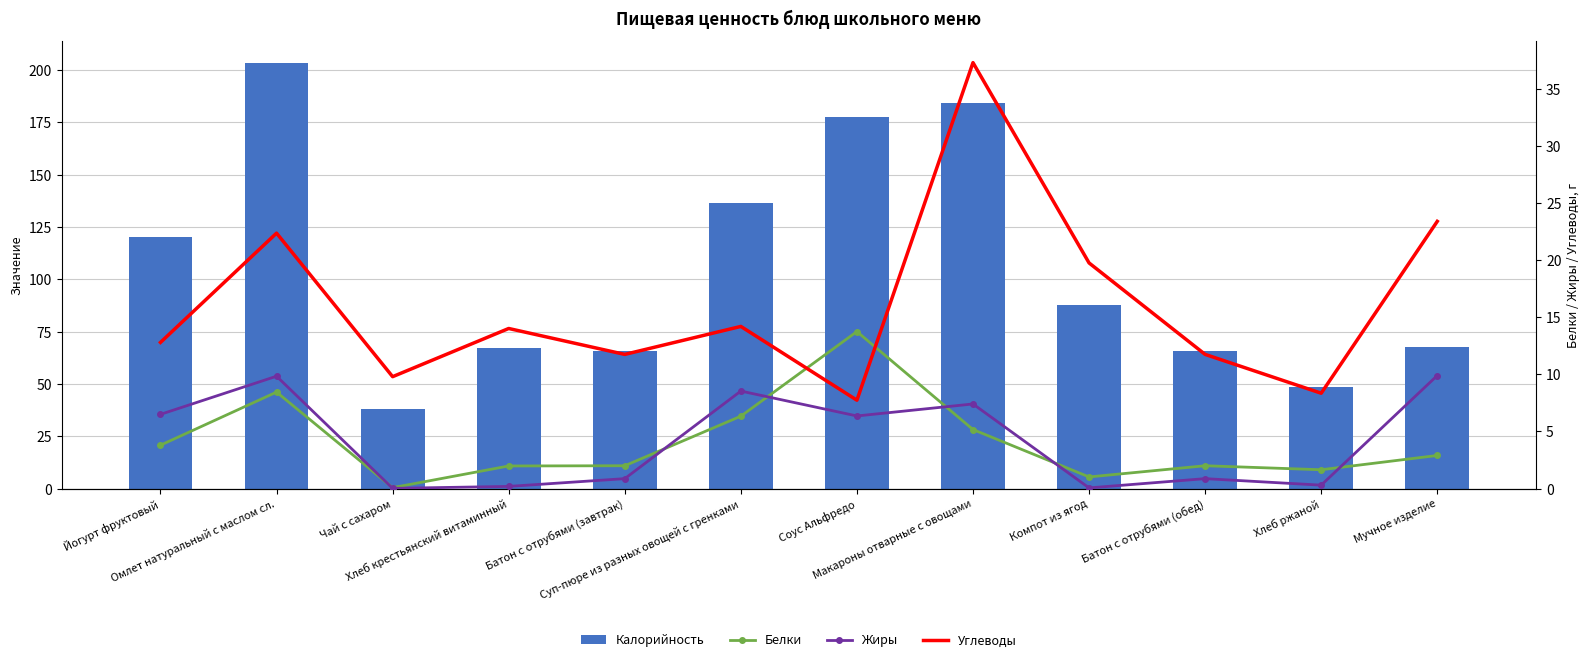

Reading left to right, list all the values displayed in this chart.

Калорийность: Йогурт фруктовый=120.3	Омлет натуральный с маслом сл.=203.4	Чай с сахаром=37.8	Хлеб крестьянский витаминный=67.2	Батон с отрубями (завтрак)=65.6	Суп-пюре из разных овощей с гренками=136.5	Соус Альфредо=177.7	Макароны отварные с овощами=184.3	Компот из ягод=87.6	Батон с отрубями (обед)=65.6	Хлеб ржаной=48.3	Мучное изделие=67.5
Белки: Йогурт фруктовый=3.8	Омлет натуральный с маслом сл.=8.4	Чай с сахаром=0.1	Хлеб крестьянский витаминный=2.0	Батон с отрубями (завтрак)=2.0	Суп-пюре из разных овощей с гренками=6.3	Соус Альфредо=13.8	Макароны отварные с овощами=5.2	Компот из ягод=1.0	Батон с отрубями (обед)=2.0	Хлеб ржаной=1.6	Мучное изделие=2.9
Жиры: Йогурт фруктовый=6.5	Омлет натуральный с маслом сл.=9.8	Чай с сахаром=0.0	Хлеб крестьянский витаминный=0.2	Батон с отрубями (завтрак)=0.9	Суп-пюре из разных овощей с гренками=8.5	Соус Альфредо=6.4	Макароны отварные с овощами=7.4	Компот из ягод=0.1	Батон с отрубями (обед)=0.9	Хлеб ржаной=0.3	Мучное изделие=9.9
Углеводы: Йогурт фруктовый=12.8	Омлет натуральный с маслом сл.=22.4	Чай с сахаром=9.8	Хлеб крестьянский витаминный=14.0	Батон с отрубями (завтрак)=11.8	Суп-пюре из разных овощей с гренками=14.2	Соус Альфредо=7.7	Макароны отварные с овощами=37.3	Компот из ягод=19.8	Батон с отрубями (обед)=11.8	Хлеб ржаной=8.3	Мучное изделие=23.4